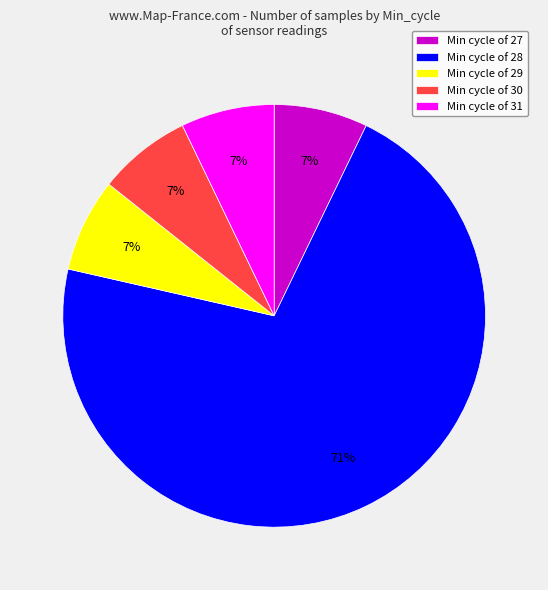

To the nearest percent, what portion does Min cycle of 29 represent?

7%